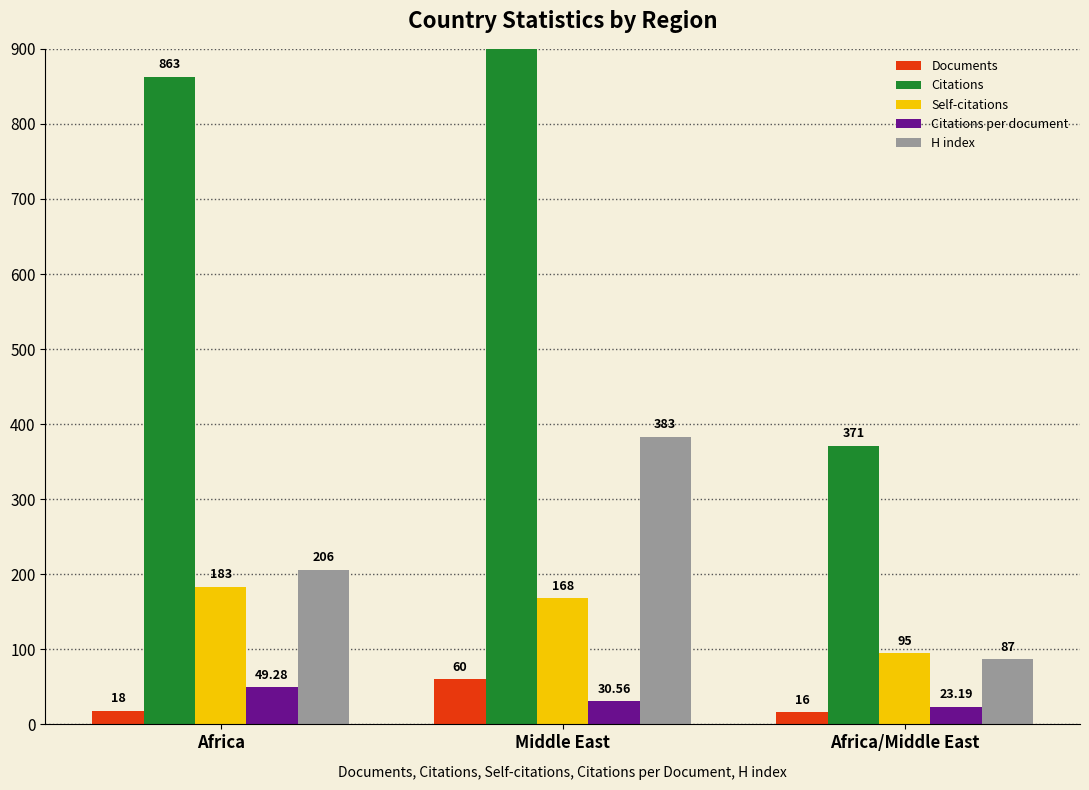

At which label does Citations per document reach its peak?

Africa